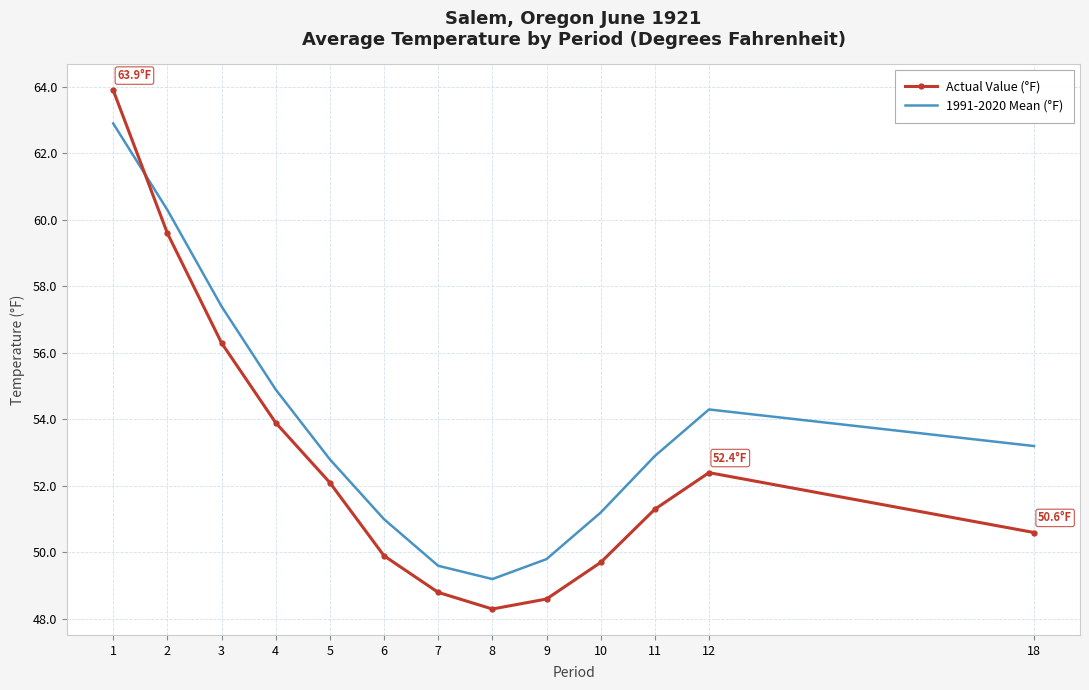

What is the difference between the highest and lowest values at 3?

1.1